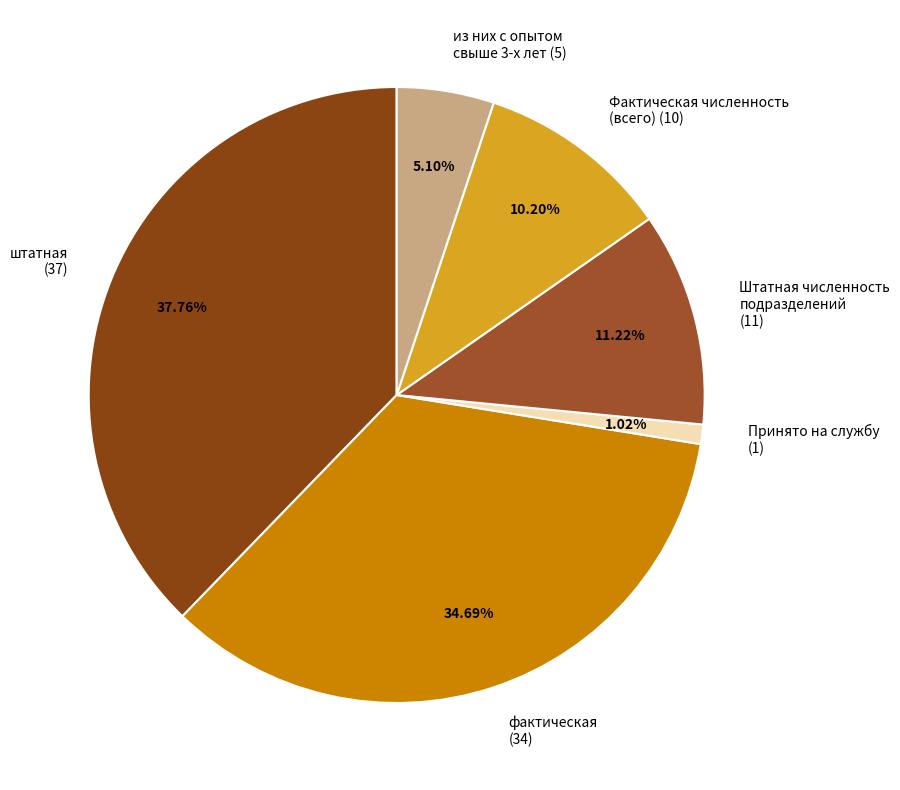

Is there a majority slice in this chart?

No